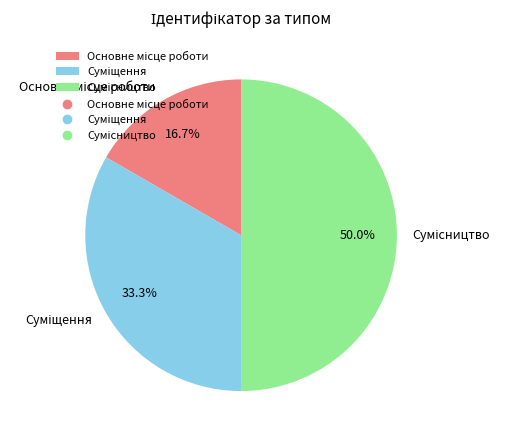

How many segments does this pie chart have?

3